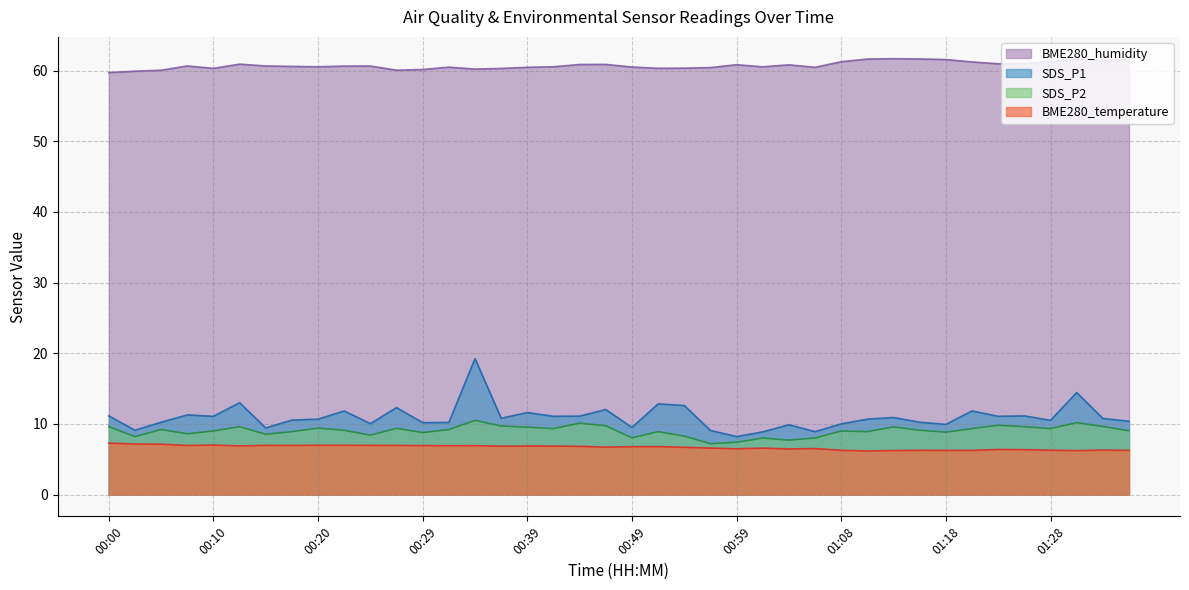

What is the smallest value displayed?

6.2